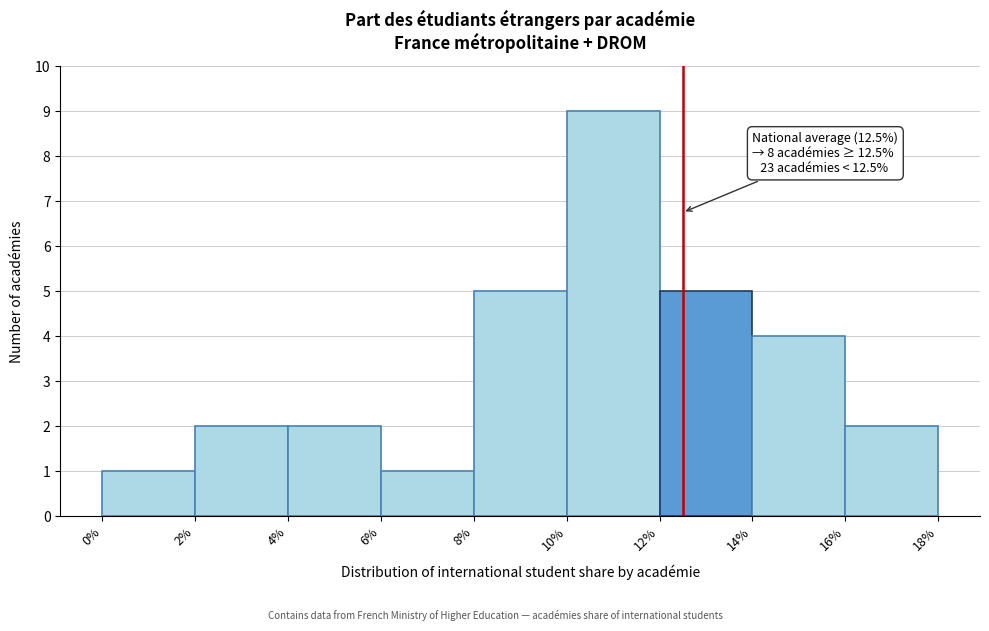

Which range on the x-axis has the tallest bar?

10% to 12%